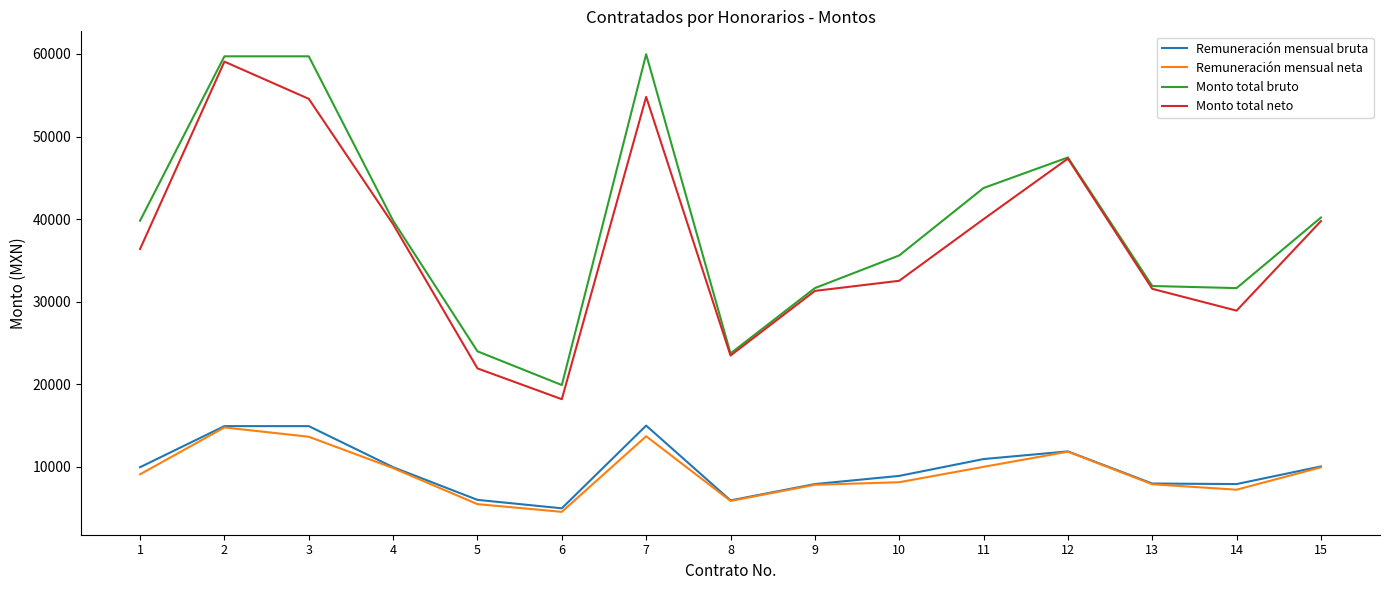

Is the value of Monto total neto at 11 greater than the value of Remuneración mensual bruta at 13?

Yes